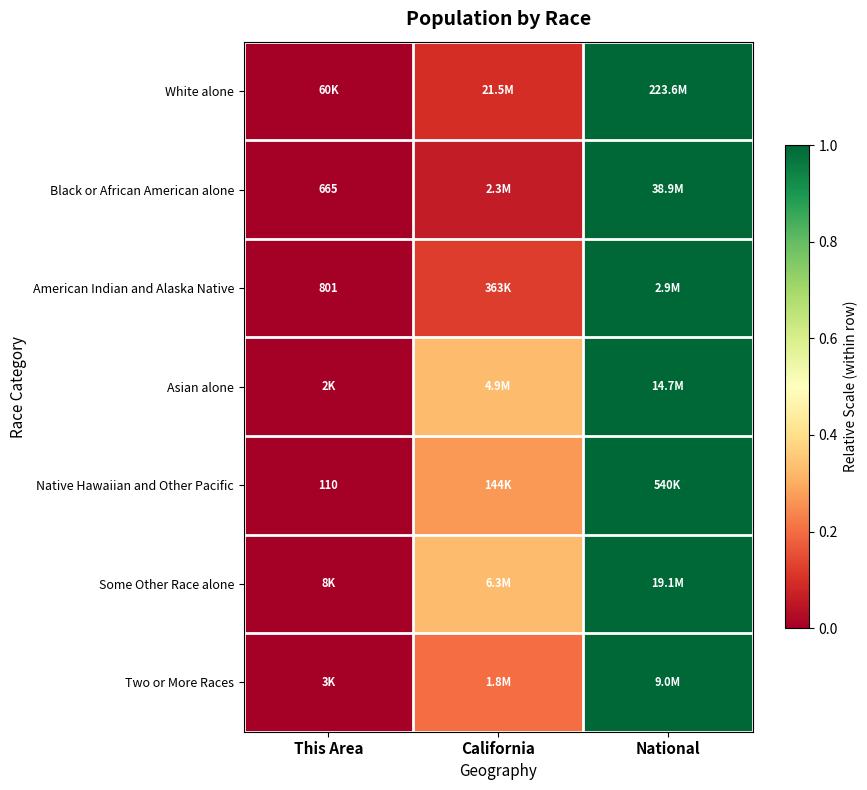

At how many categories does at least one series exceed 0?

2